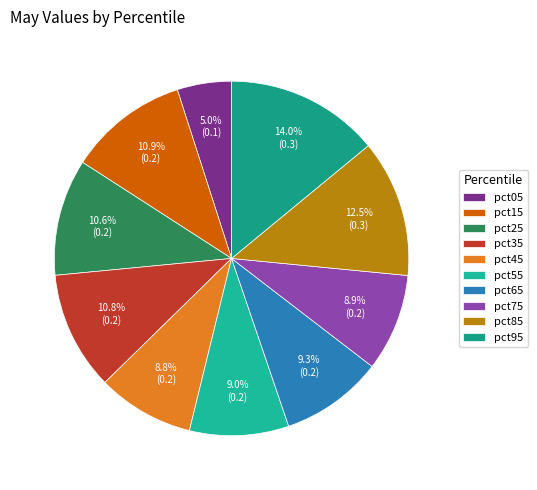

What portion of the pie excludes pct25?

89.4%